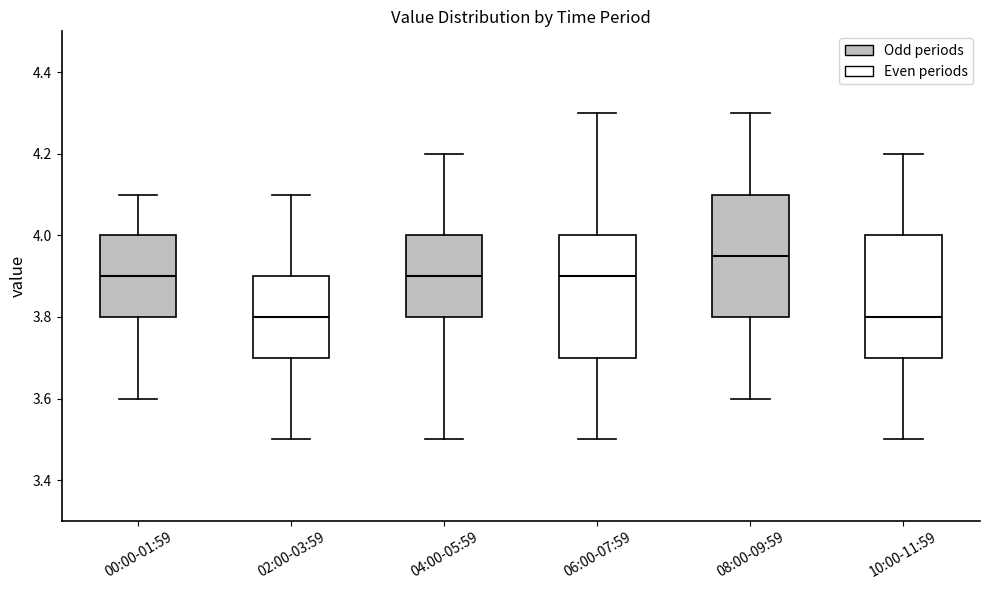

Where does the median line of the box for 06:00-07:59 sit on the y-axis? The values are not printed on the chart, so give them approximately, as read against the axis.

3.90